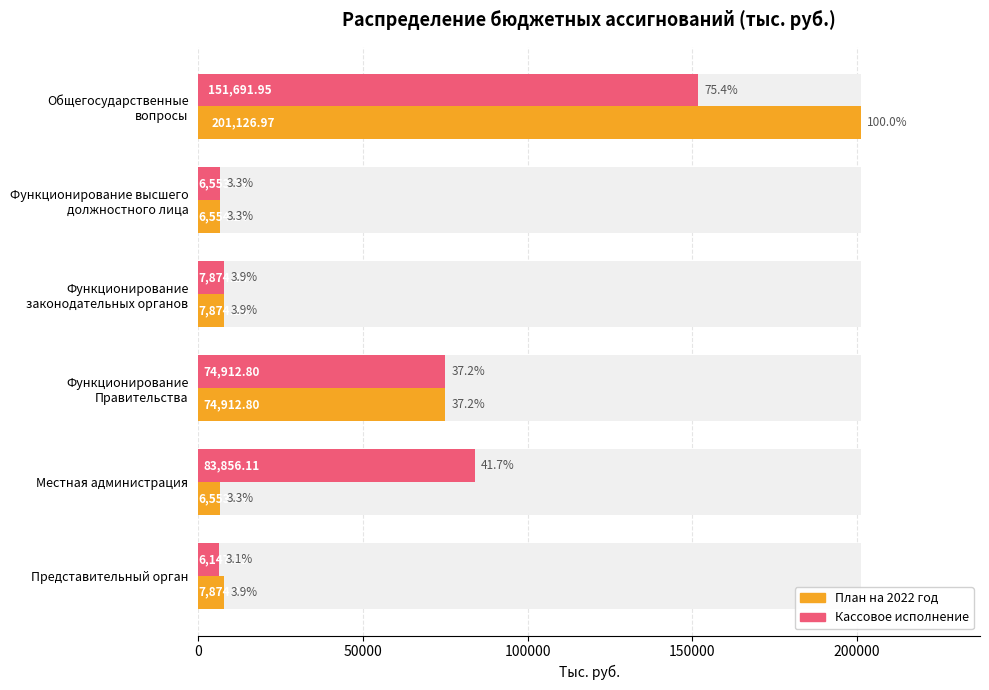

What is the total value across all series at Общегосударственные вопросы?

352818.9